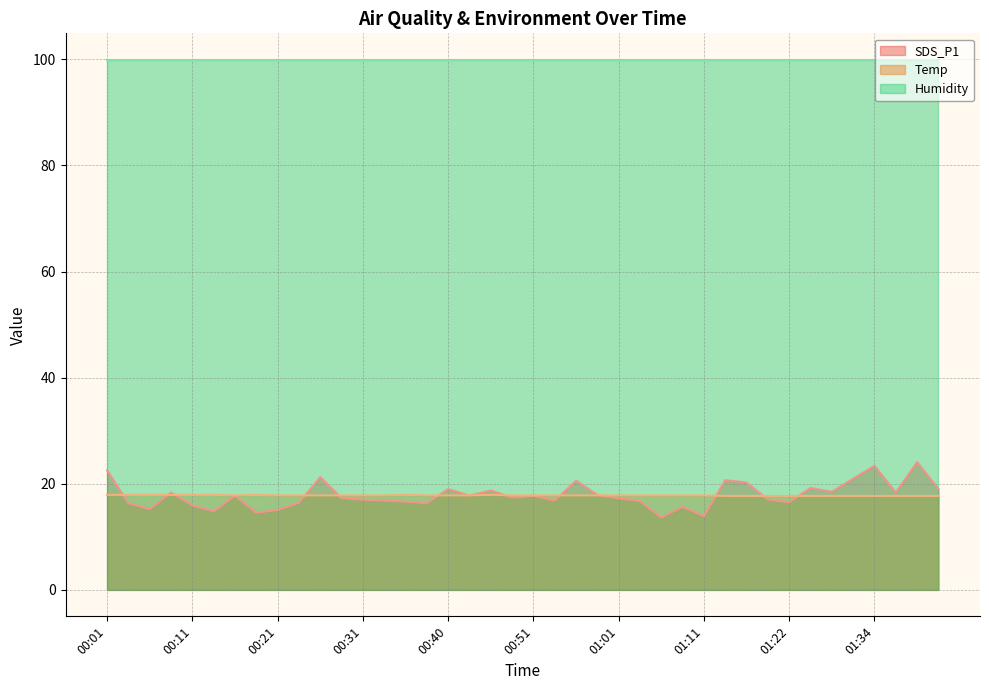

List the series in order of their peak value, lowest first.

Temp, SDS_P1, Humidity